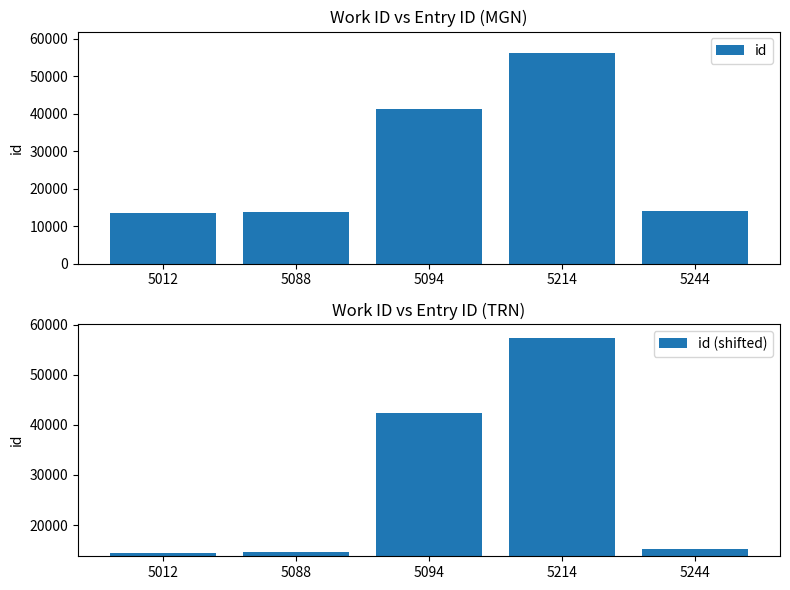

At which category is the sum across all series the highest?

5214